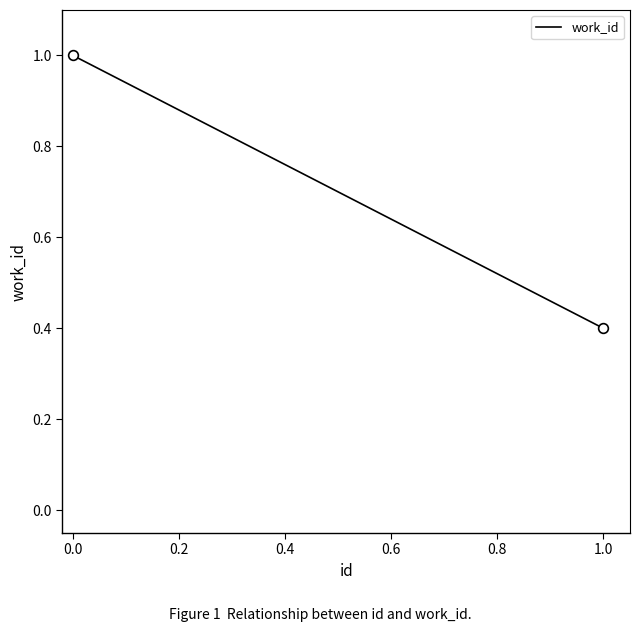

What is the smallest value displayed?

0.4